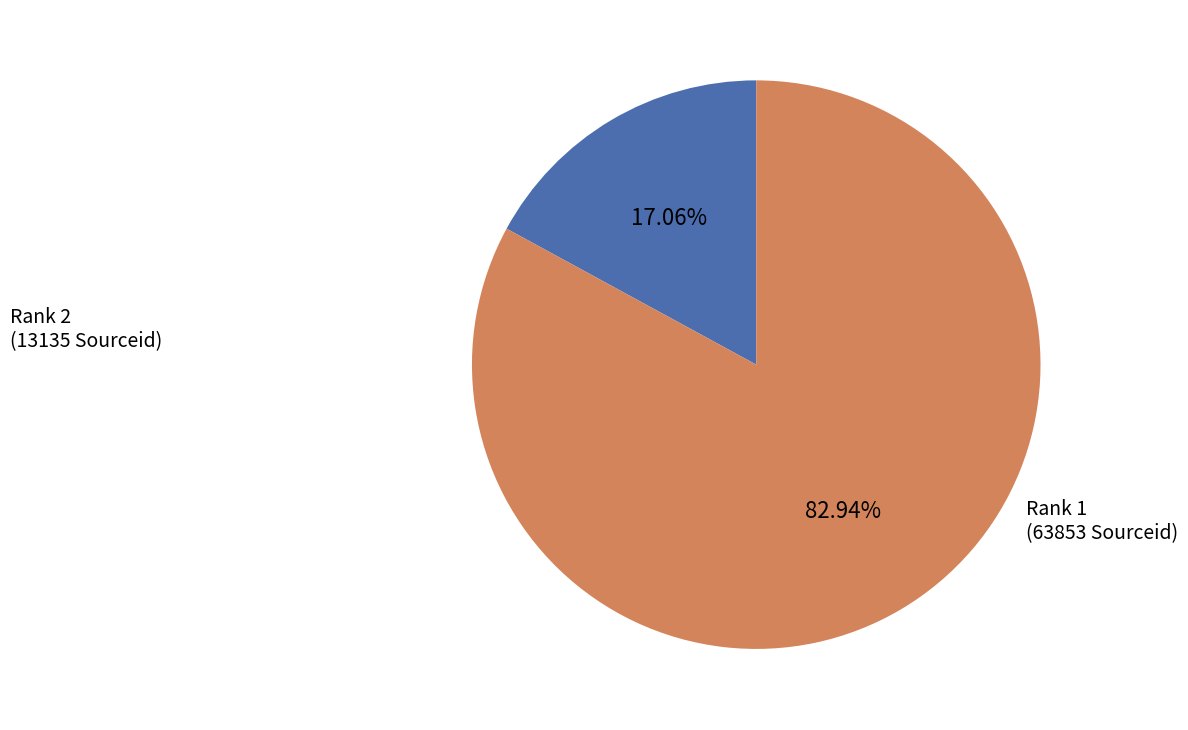

To the nearest percent, what is the difference between the Rank 1 and Rank 2 slice percentages?

66%